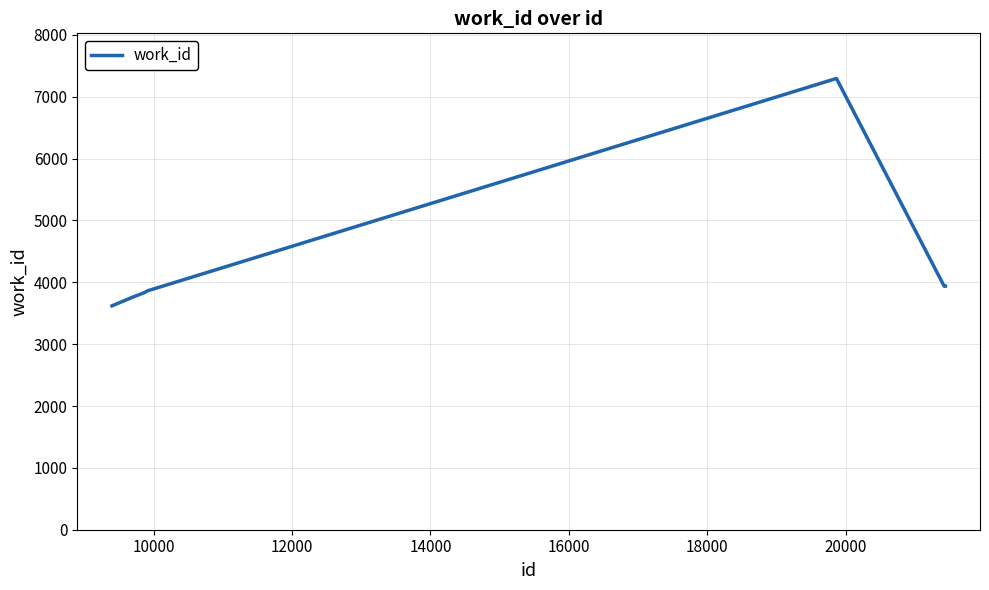

What is the difference between the maximum and minimum values?

3676